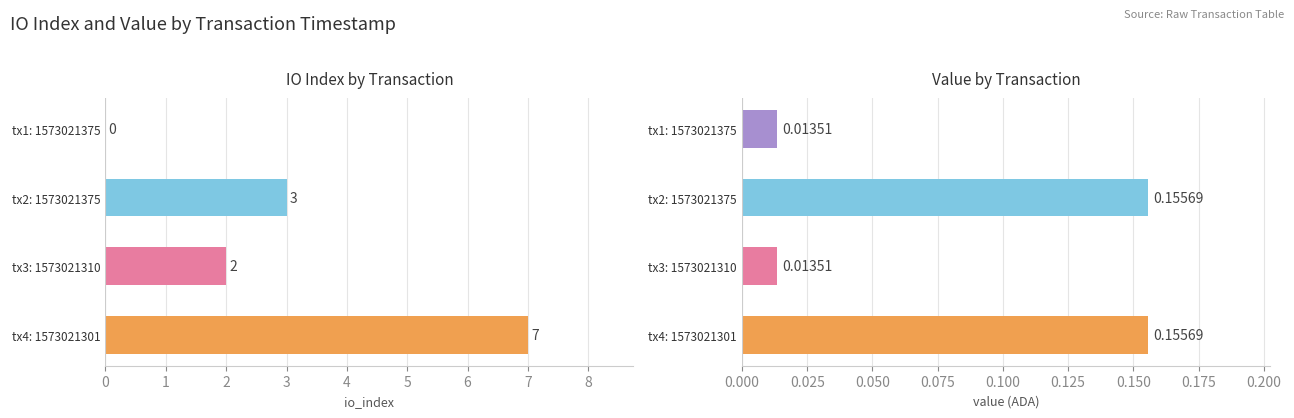

What is the difference between the second highest and minimum values in the io_index series?

3.0